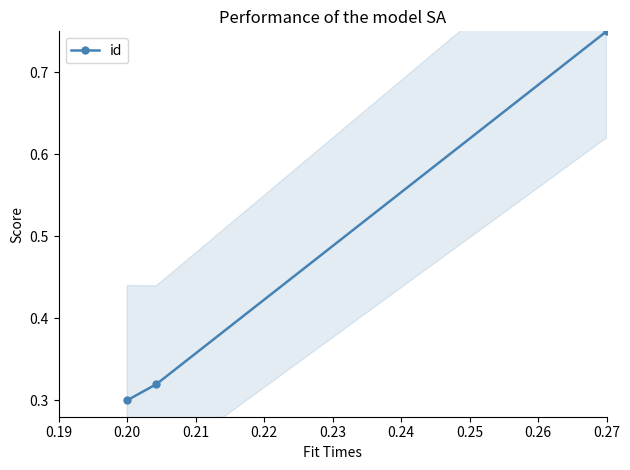

The value of id at 0.27 is 0.2. True or false?

False